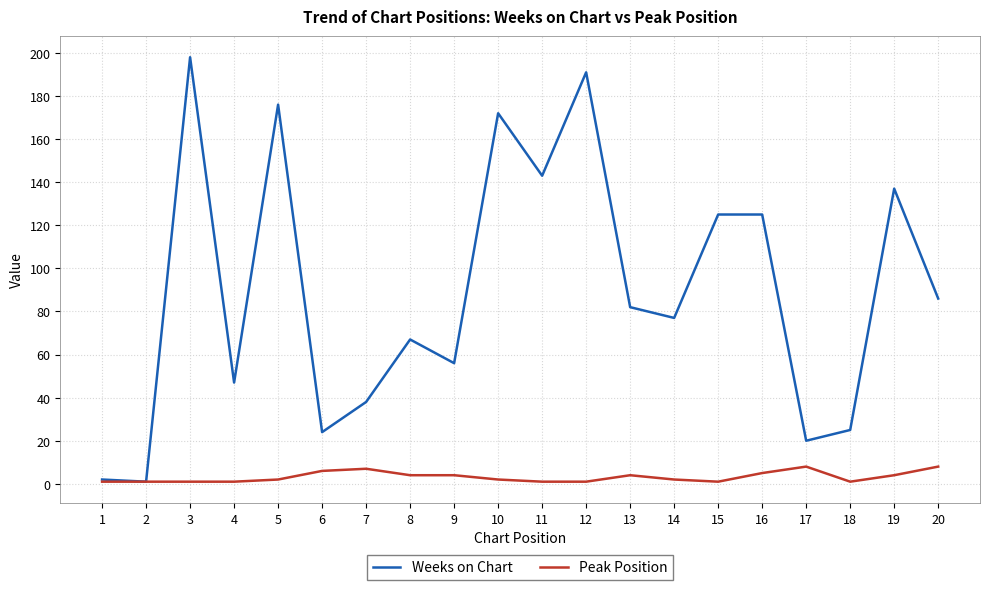

At how many categories does at least one series exceed 168?

4